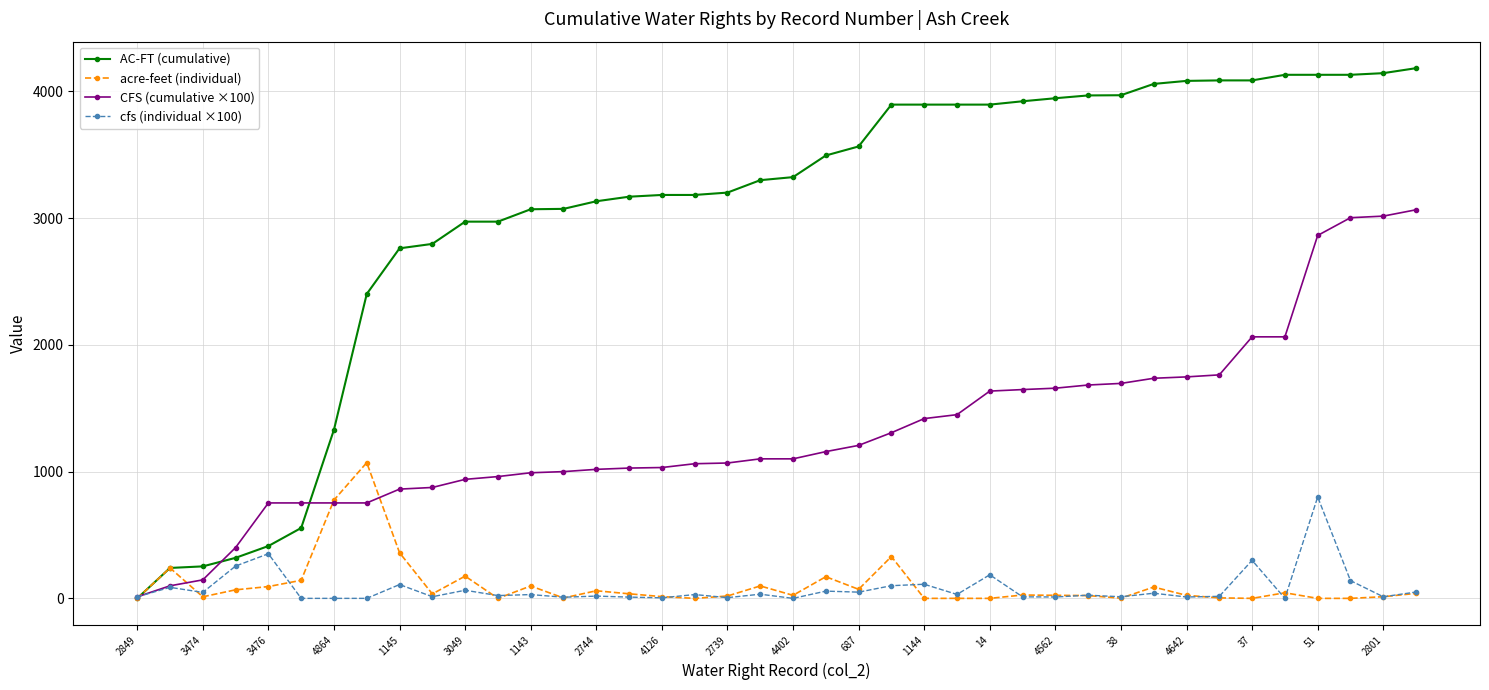

What is the sum of all cfs (individual ×100) values?

3065.9